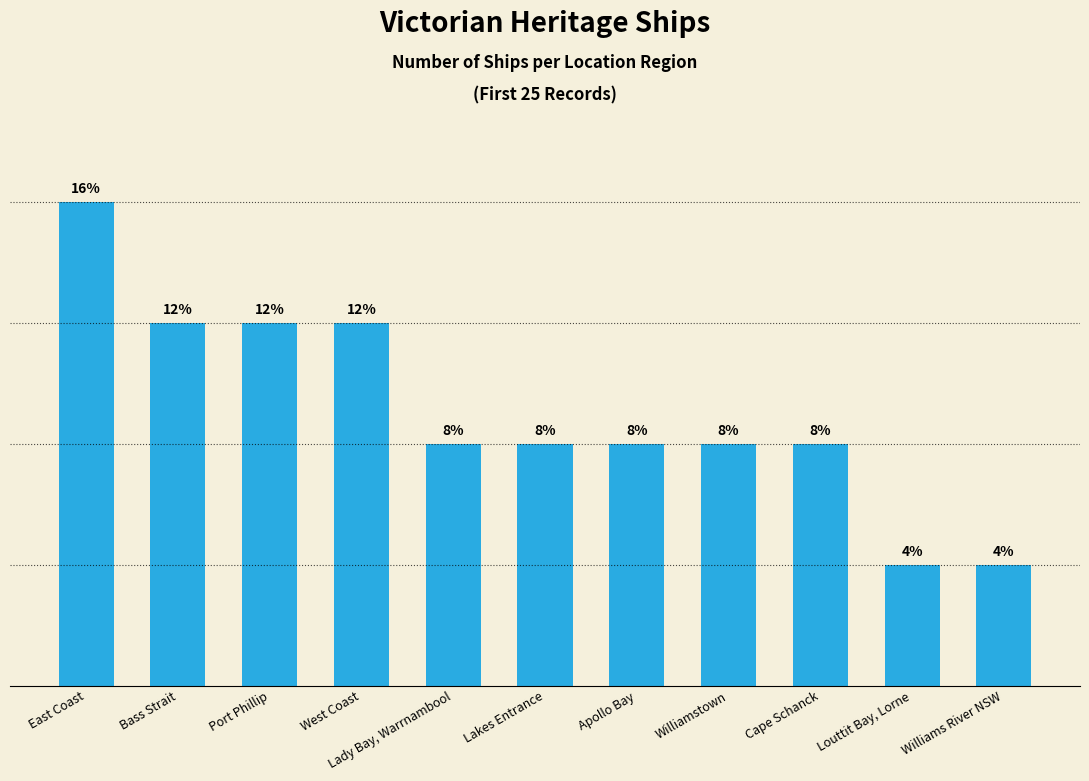

Are the bars horizontal?

No